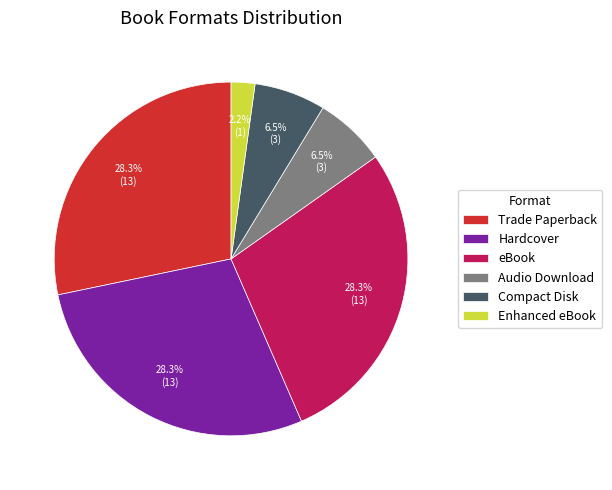

The Enhanced eBook slice represents 2% of the pie. True or false?

True